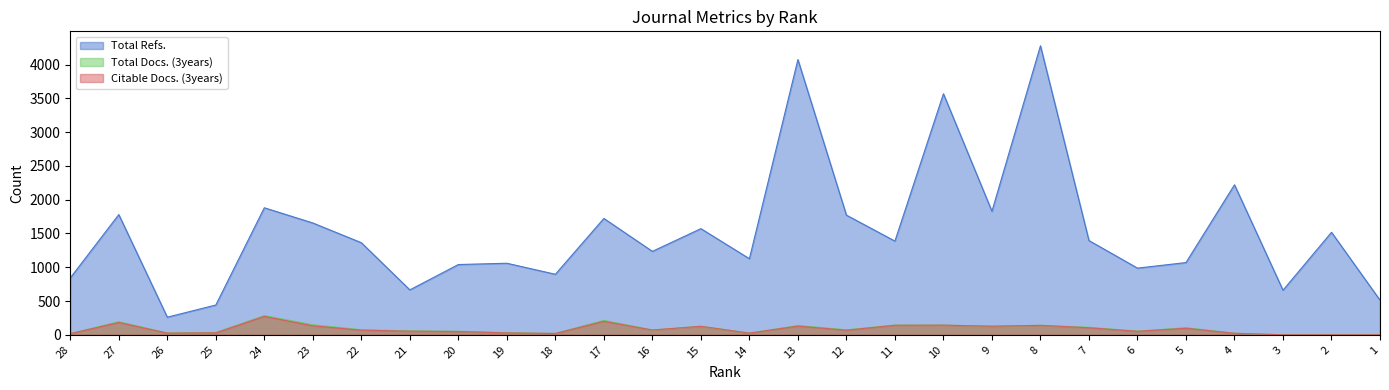

Reading left to right, what are all the values shown in this chart?

Total Refs.: 28=842	27=1779	26=261	25=441	24=1880	23=1655	22=1363	21=665	20=1040	19=1059	18=896	17=1722	16=1235	15=1571	14=1126	13=4073	12=1771	11=1387	10=3567	9=1828	8=4277	7=1395	6=987	5=1069	4=2220	3=660	2=1517	1=513
Total Docs. (3years): 28=17	27=194	26=27	25=34	24=284	23=149	22=75	21=58	20=52	19=31	18=20	17=214	16=71	15=126	14=25	13=138	12=74	11=144	10=143	9=128	8=140	7=111	6=54	5=106	4=23	3=0	2=0	1=0
Citable Docs. (3years): 28=17	27=183	26=25	25=29	24=273	23=133	22=69	21=54	20=49	19=28	18=20	17=200	16=71	15=126	14=25	13=129	12=68	11=141	10=143	9=127	8=140	7=104	6=52	5=97	4=23	3=0	2=0	1=0